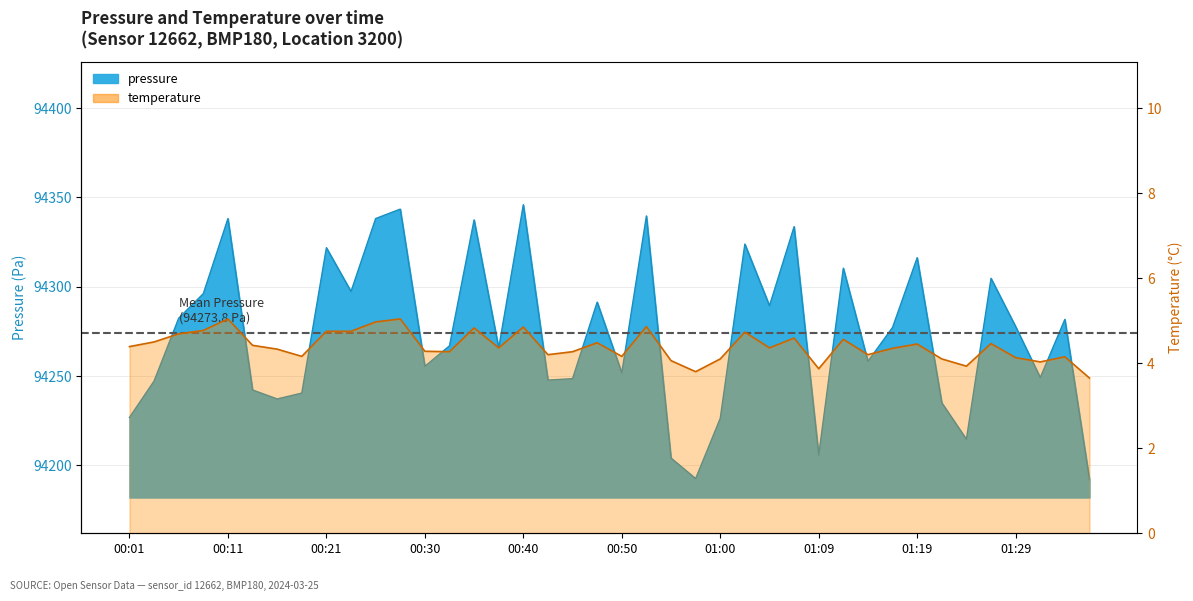

What is the average value of the temperature series?

4.4